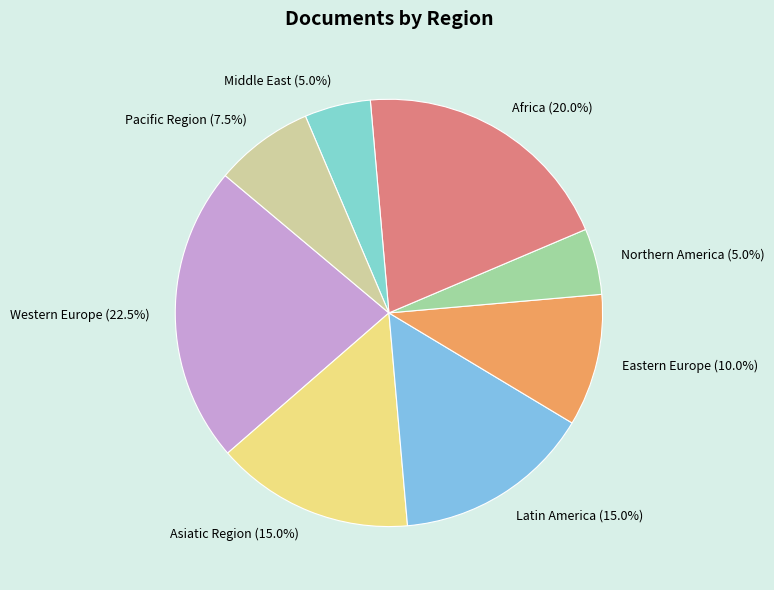

How many slices are in this pie chart?

8